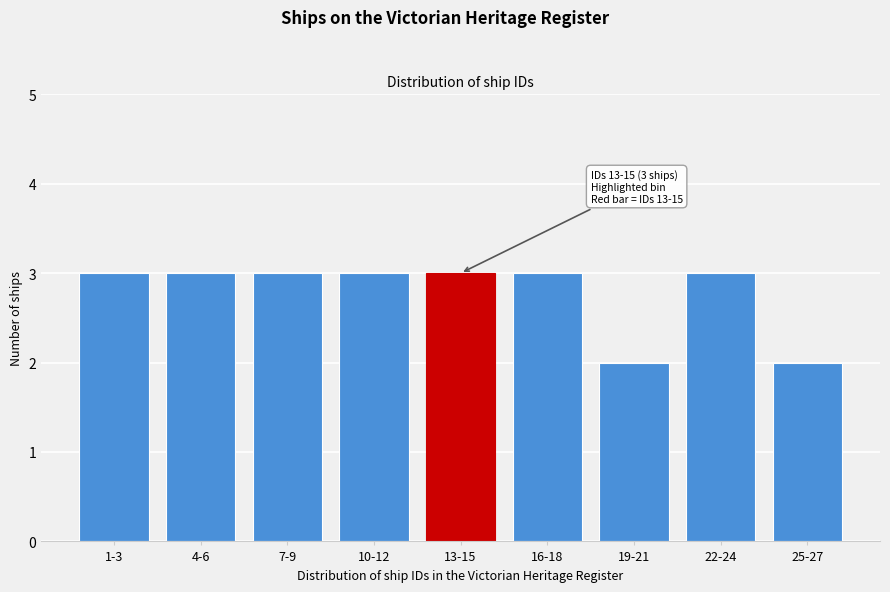

Reading right to left, transcribe all the data shown in this chart.

2	3	2	3	3	3	3	3	3